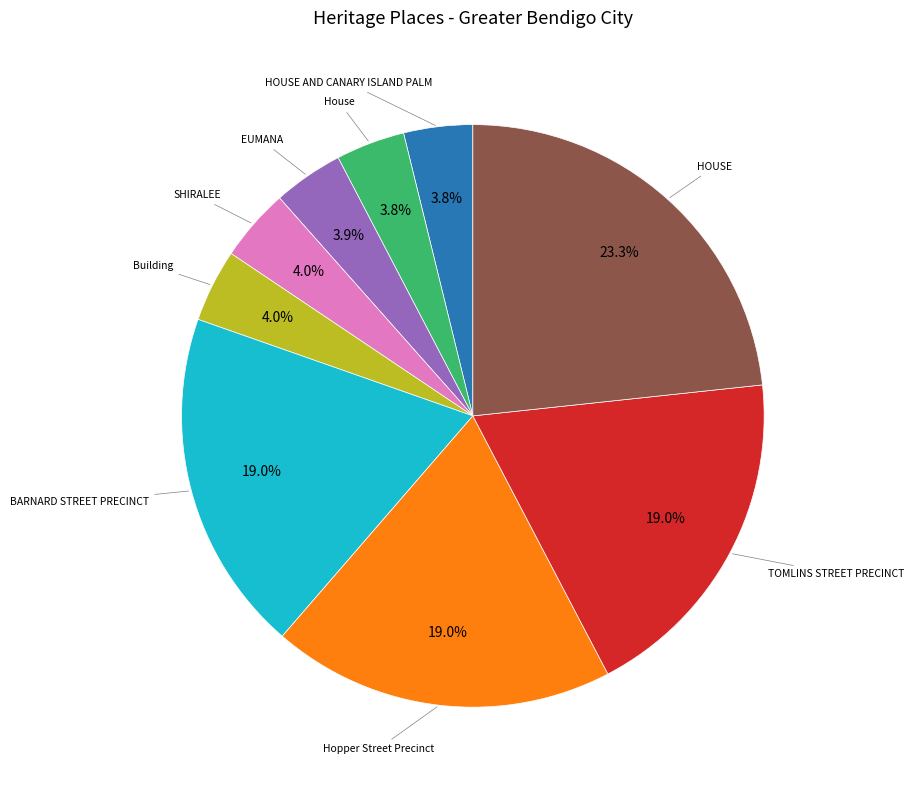

Is there a majority slice in this chart?

No